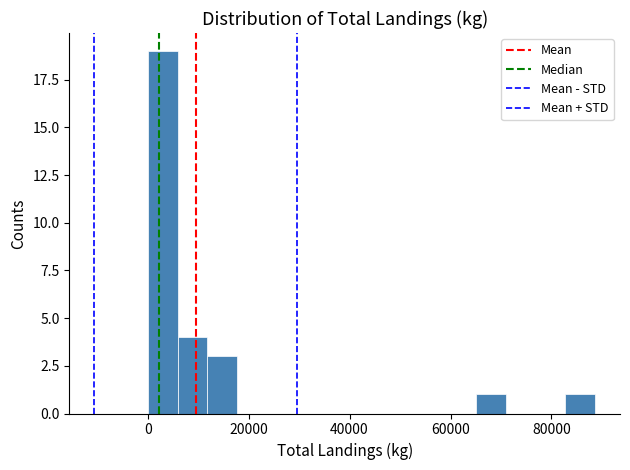

Read against the x-axis, roughly where is the centre of the tallest bar?

2000